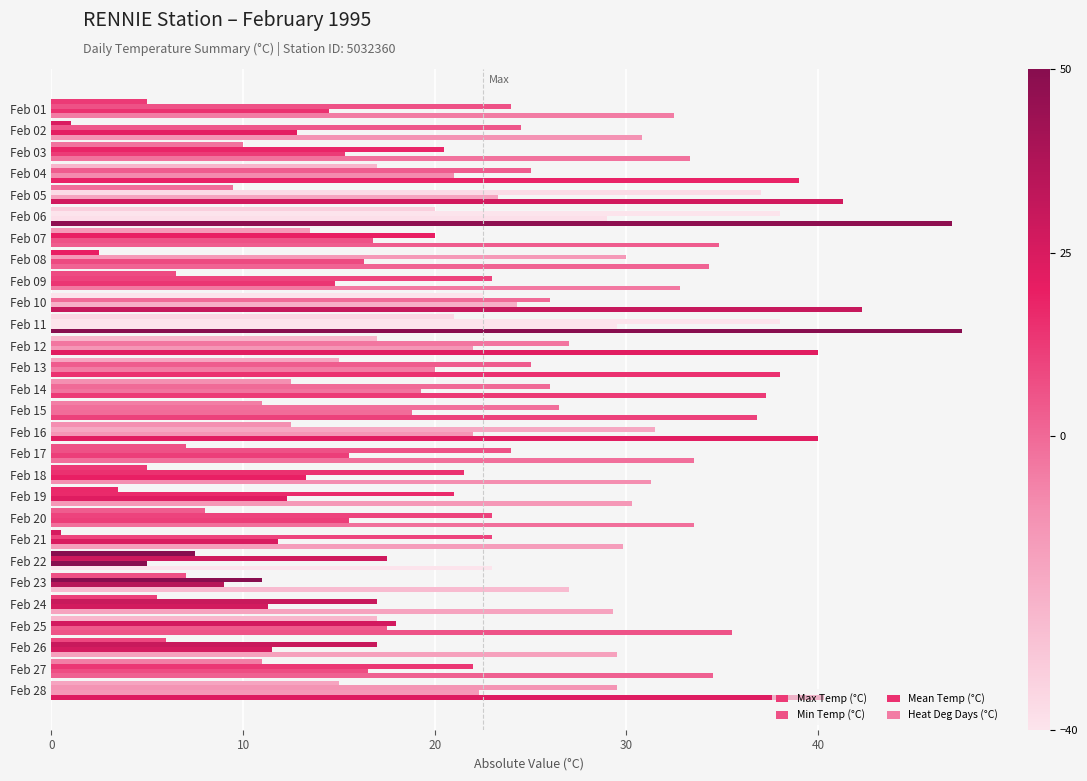

Count the number of data series in this chart.

4